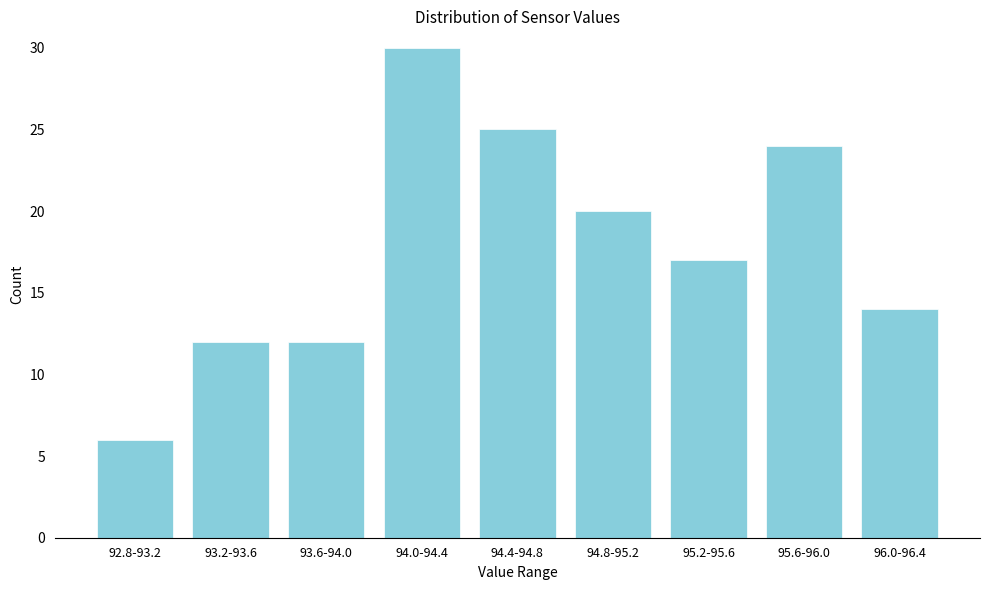

Reading right to left, what are all the values shown in this chart?

96.0-96.4=14	95.6-96.0=24	95.2-95.6=17	94.8-95.2=20	94.4-94.8=25	94.0-94.4=30	93.6-94.0=12	93.2-93.6=12	92.8-93.2=6